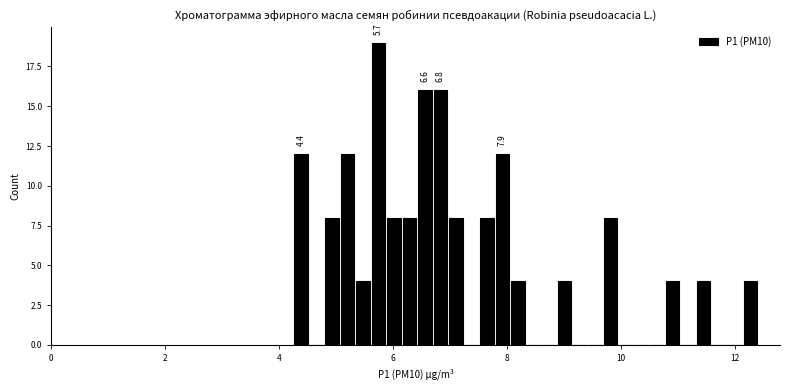

Read against the x-axis, roughly where is the centre of the tallest bar?

5.8